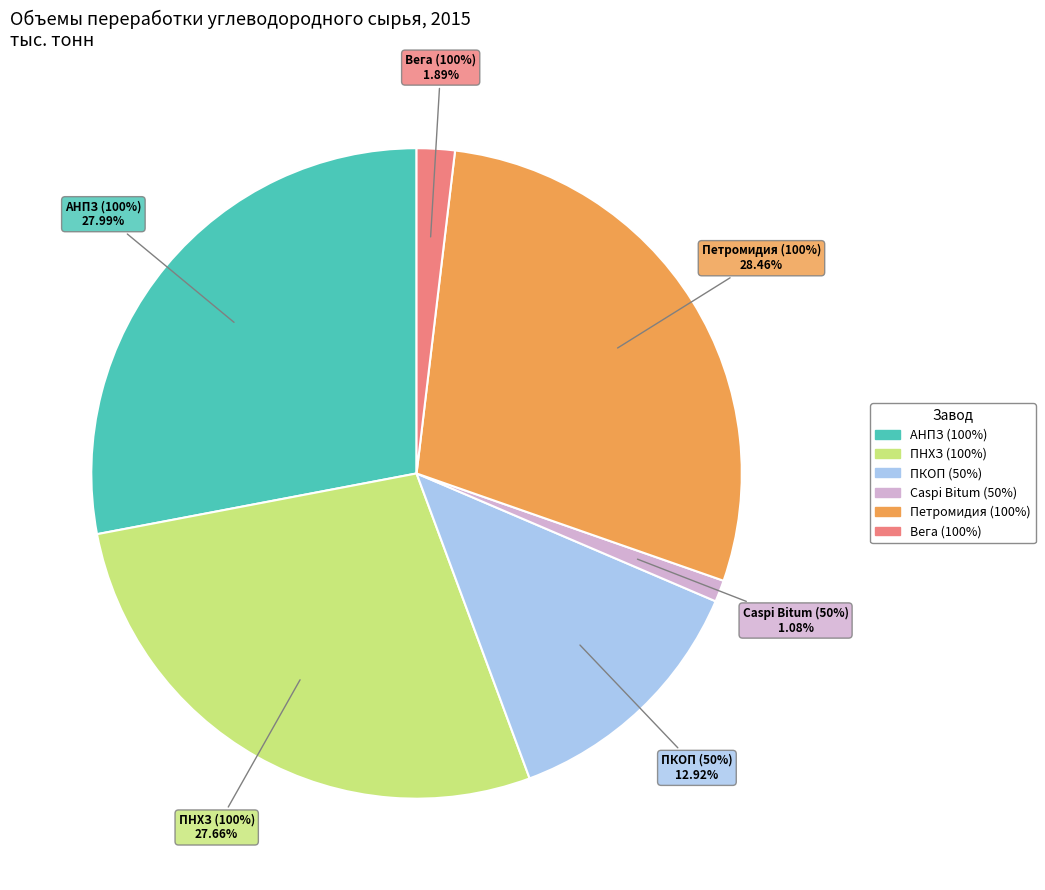

Does Петромидия (100%) account for over 50% of the chart?

No